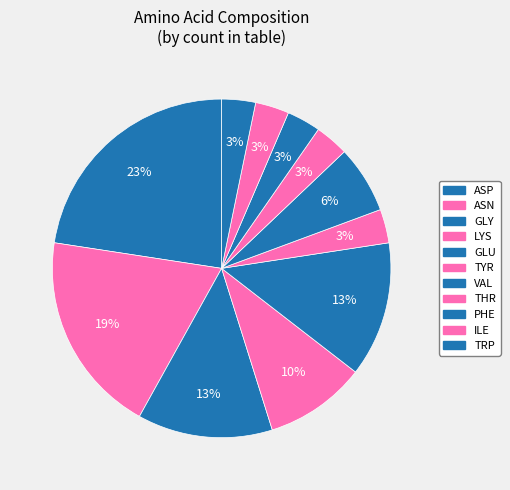

Do GLU and ILE together represent more than half of the pie?

No